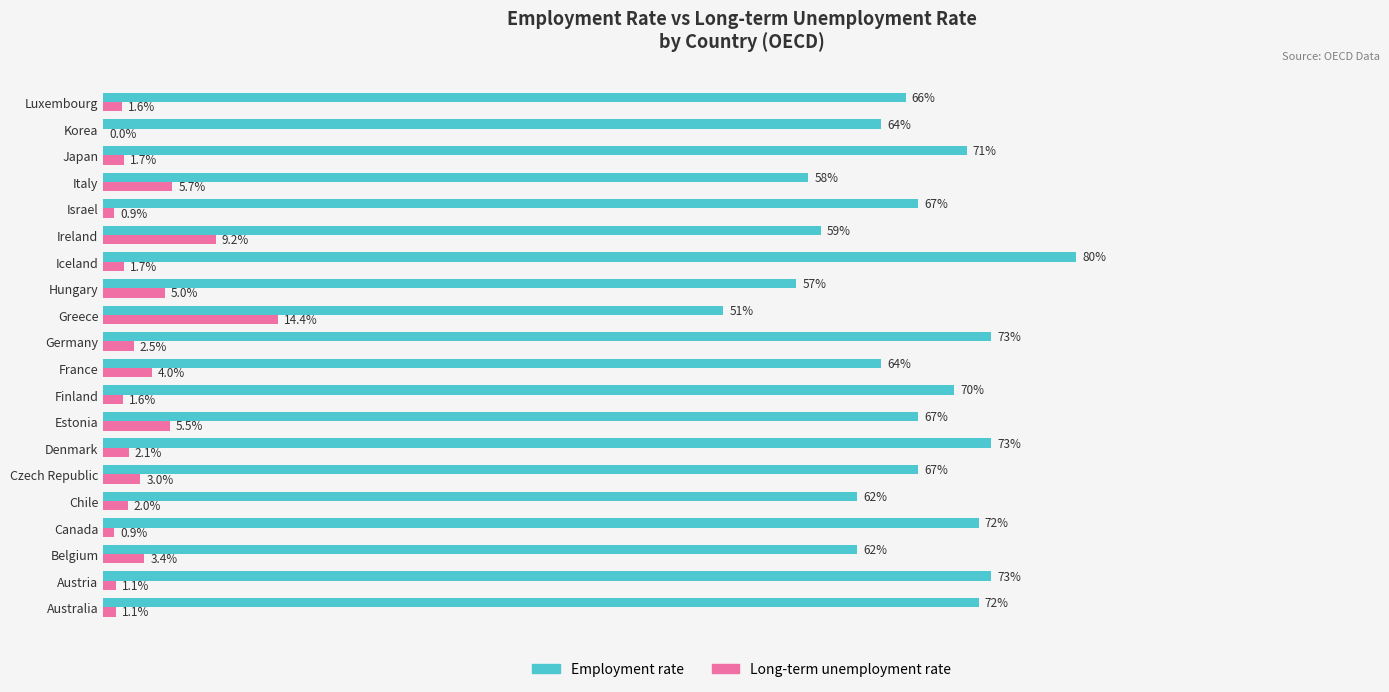

At which label is Long-term unemployment rate closest to 7?

Italy